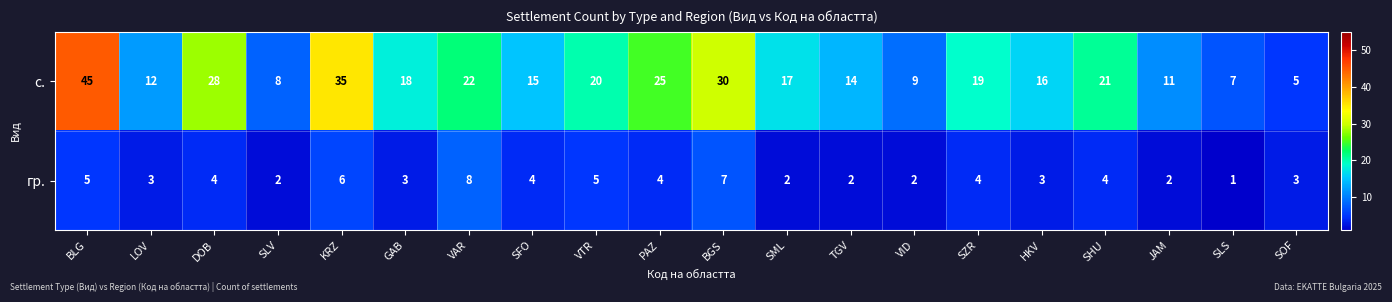

What is the total value across all series at KRZ?

41